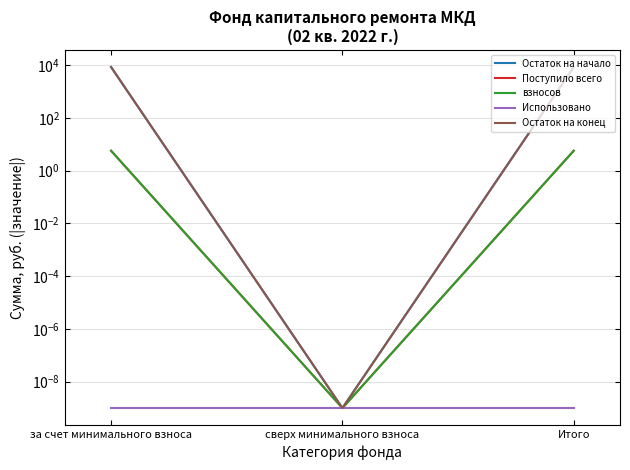

Reading right to left, list all the values displayed in this chart.

Остаток на начало: 8561.3	0.0	8561.3
Поступило всего: 5.7	0.0	5.7
взносов: 5.7	0.0	5.7
Использовано: 0.0	0.0	0.0
Остаток на конец: 8555.6	0.0	8555.6